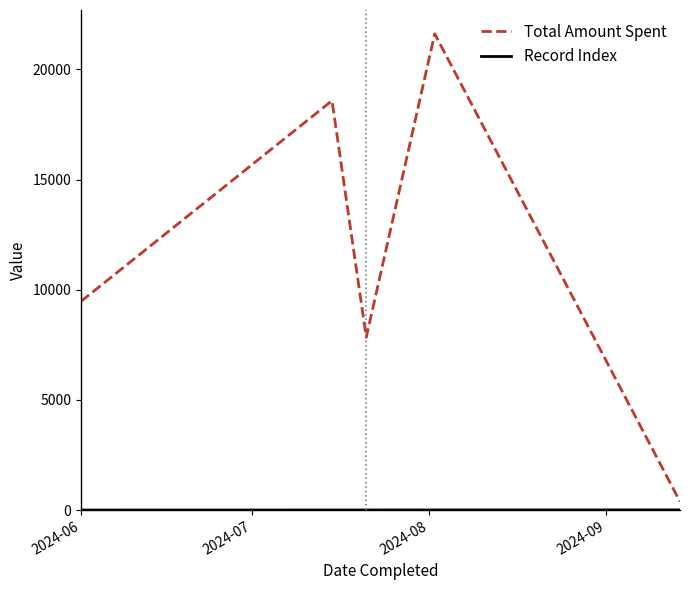

What is the difference between the maximum and second lowest values in the Total Amount Spent series?

13775